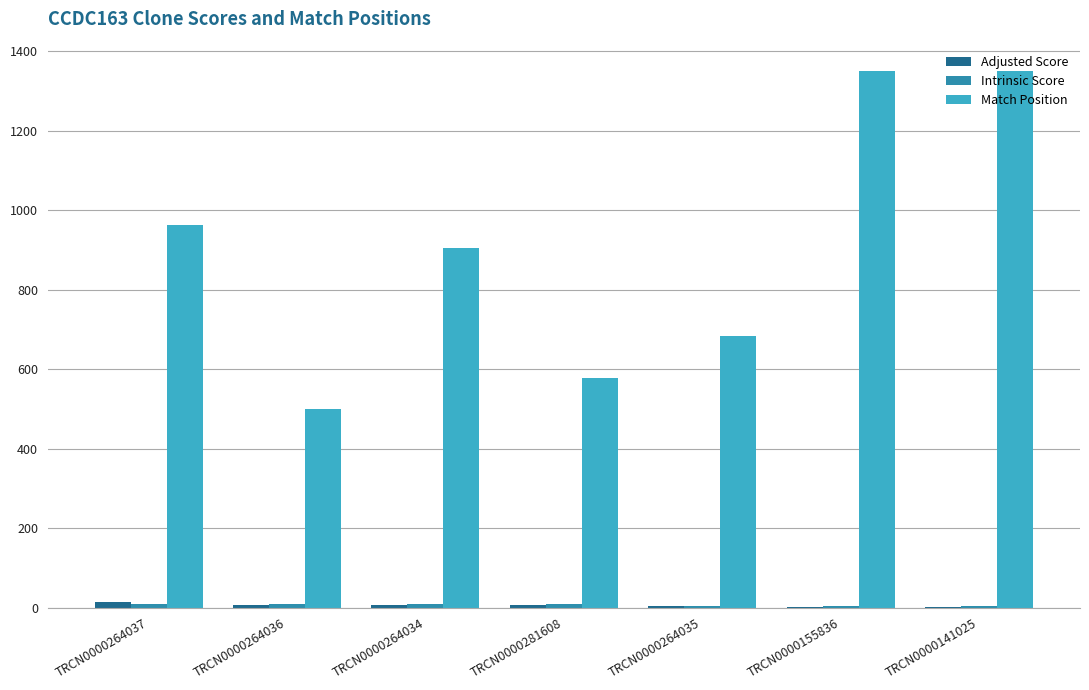

What is the maximum value shown in the chart?

1349.0